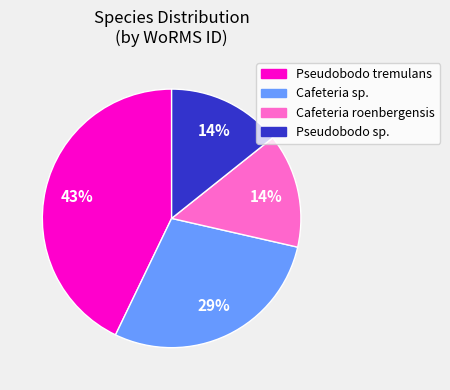

Is there any slice that represents more than half of the pie?

No